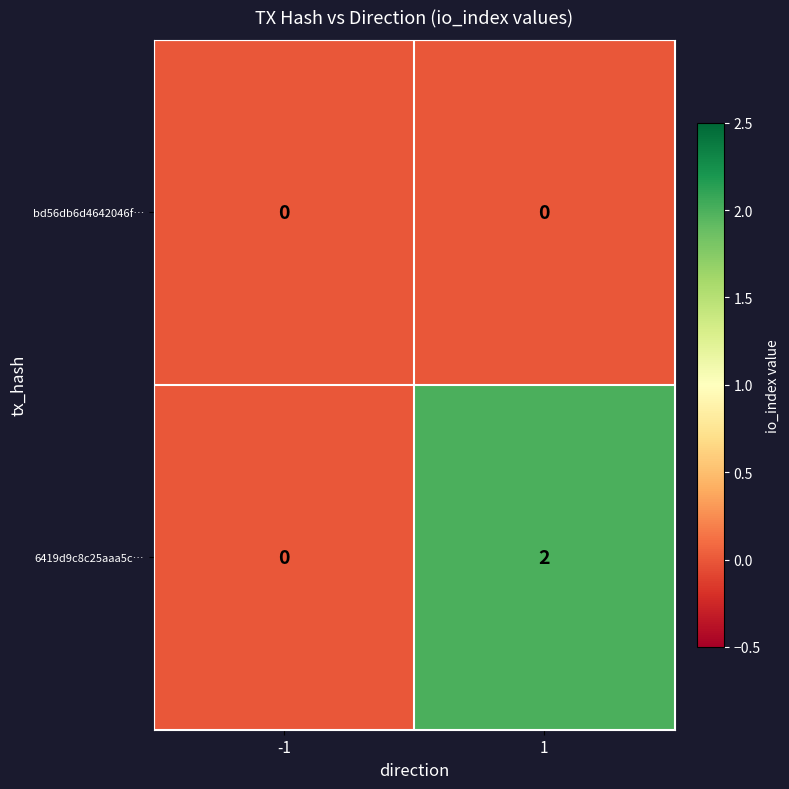

Which series has the largest total across all categories?

6419d9c8c25aaa5c…